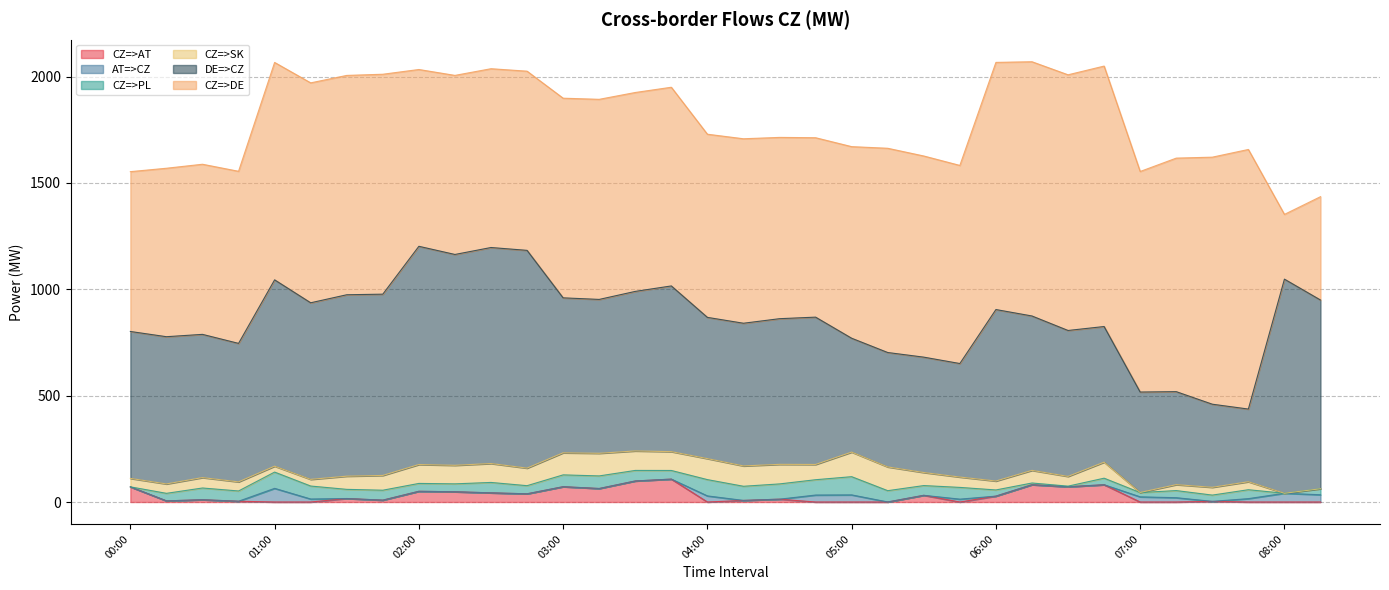

Reading right to left, list all the values displayed in this chart.

CZ=>AT: 08:15=0.0	08:00=0.0	07:45=0.0	07:30=3.0	07:15=0.0	07:00=0.0	06:45=81.2	06:30=71.7	06:15=81.4	06:00=27.7	05:45=0.0	05:30=31.5	05:15=0.0	05:00=0.0	04:45=0.0	04:30=13.4	04:15=7.5	04:00=0.0	03:45=107.7	03:30=98.9	03:15=63.5	03:00=72.0	02:45=38.6	02:30=43.1	02:15=48.2	02:00=50.4	01:45=8.8	01:30=16.4	01:15=0.0	01:00=0.0	00:45=3.7	00:30=10.8	00:15=5.4	00:00=71.3
AT=>CZ: 08:15=34.1	08:00=41.1	07:45=15.9	07:30=0.0	07:15=20.3	07:00=24.3	06:45=0.0	06:30=0.0	06:15=0.0	06:00=0.0	05:45=13.5	05:30=0.0	05:15=0.3	05:00=33.5	04:45=32.8	04:30=0.0	04:15=0.0	04:00=28.7	03:45=0.0	03:30=0.0	03:15=0.0	03:00=0.0	02:45=0.0	02:30=0.0	02:15=0.0	02:00=0.0	01:45=0.0	01:30=0.0	01:15=14.1	01:00=64.2	00:45=0.0	00:30=0.0	00:15=0.0	00:00=0.0
CZ=>PL: 08:15=28.3	08:00=0.0	07:45=41.9	07:30=29.5	07:15=33.5	07:00=20.1	06:45=30.8	06:30=2.9	06:15=8.0	06:00=29.0	05:45=55.2	05:30=45.8	05:15=53.0	05:00=85.6	04:45=72.0	04:30=71.7	04:15=66.5	04:00=76.6	03:45=40.6	03:30=49.6	03:15=59.2	03:00=55.6	02:45=38.2	02:30=48.9	02:15=37.2	02:00=37.0	01:45=46.7	01:30=43.1	01:15=61.0	01:00=76.5	00:45=48.2	00:30=55.1	00:15=35.4	00:00=0.0
CZ=>SK: 08:15=0.0	08:00=0.0	07:45=37.5	07:30=36.6	07:15=27.8	07:00=0.4	06:45=75.3	06:30=45.7	06:15=59.3	06:00=41.9	05:45=48.6	05:30=61.3	05:15=111.6	05:00=115.5	04:45=71.7	04:30=91.9	04:15=95.6	04:00=98.7	03:45=88.5	03:30=91.6	03:15=106.3	03:00=103.7	02:45=82.5	02:30=88.9	02:15=87.1	02:00=88.8	01:45=69.4	01:30=61.9	01:15=31.3	01:00=27.7	00:45=42.8	00:30=48.9	00:15=44.2	00:00=39.7
DE=>CZ: 08:15=887.1	08:00=1006.6	07:45=341.7	07:30=390.7	07:15=437.2	07:00=472.2	06:45=637.7	06:30=686.1	06:15=725.8	06:00=806.2	05:45=533.7	05:30=542.4	05:15=537.9	05:00=535.3	04:45=692.6	04:30=684.8	04:15=670.8	04:00=664.0	03:45=779.0	03:30=750.0	03:15=723.4	03:00=728.5	02:45=1023.7	02:30=1015.5	02:15=991.2	02:00=1025.9	01:45=852.2	01:30=852.9	01:15=830.2	01:00=876.0	00:45=651.0	00:30=673.3	00:15=692.1	00:00=690.7
CZ=>DE: 08:15=485.9	08:00=304.4	07:45=1220.3	07:30=1161.3	07:15=1097.8	07:00=1036.8	06:45=1224.3	06:30=1201.9	06:15=1195.2	06:00=1161.8	05:45=931.3	05:30=945.6	05:15=960.1	05:00=900.7	04:45=843.4	04:30=852.2	04:15=867.2	04:00=861.0	03:45=934.0	03:30=935.0	03:15=940.6	03:00=938.5	02:45=842.3	02:30=840.5	02:15=841.8	02:00=831.1	01:45=1033.8	01:30=1031.1	01:15=1033.8	01:00=1022.0	00:45=809.0	00:30=799.7	00:15=791.9	00:00=751.3